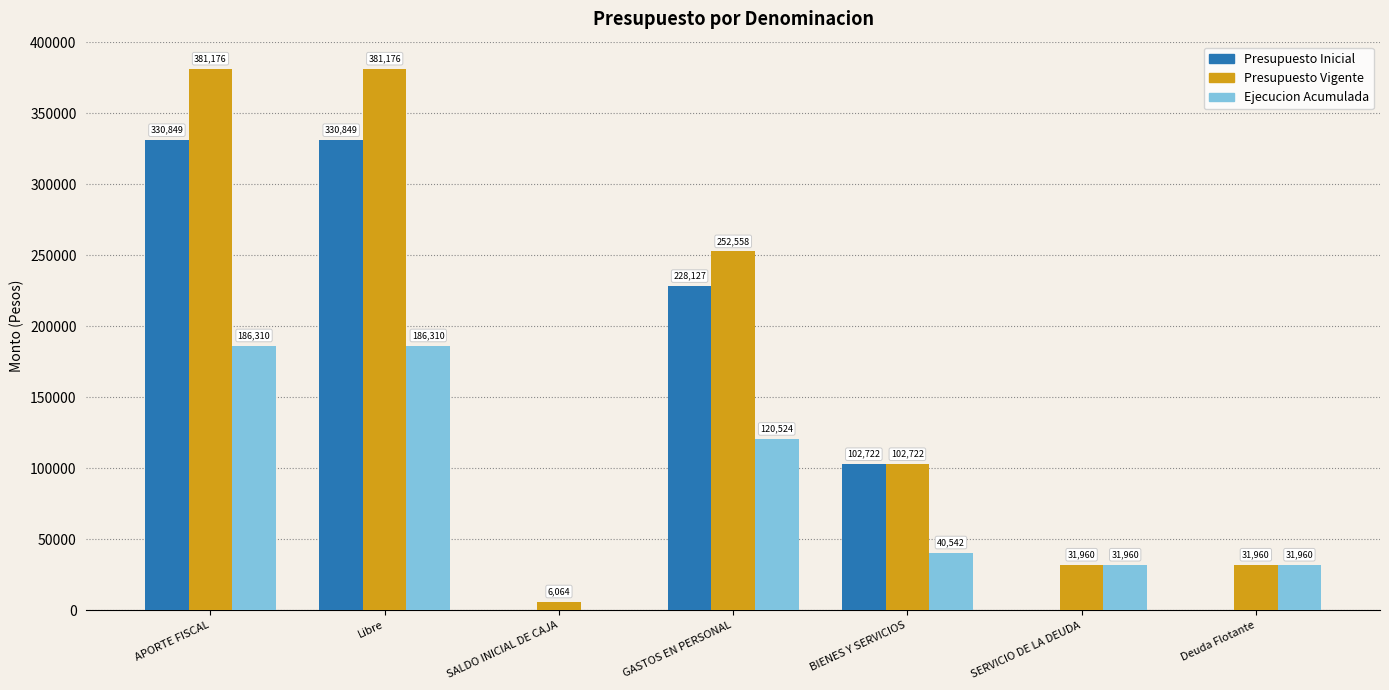

What is the highest value of the Presupuesto Vigente series?

381176